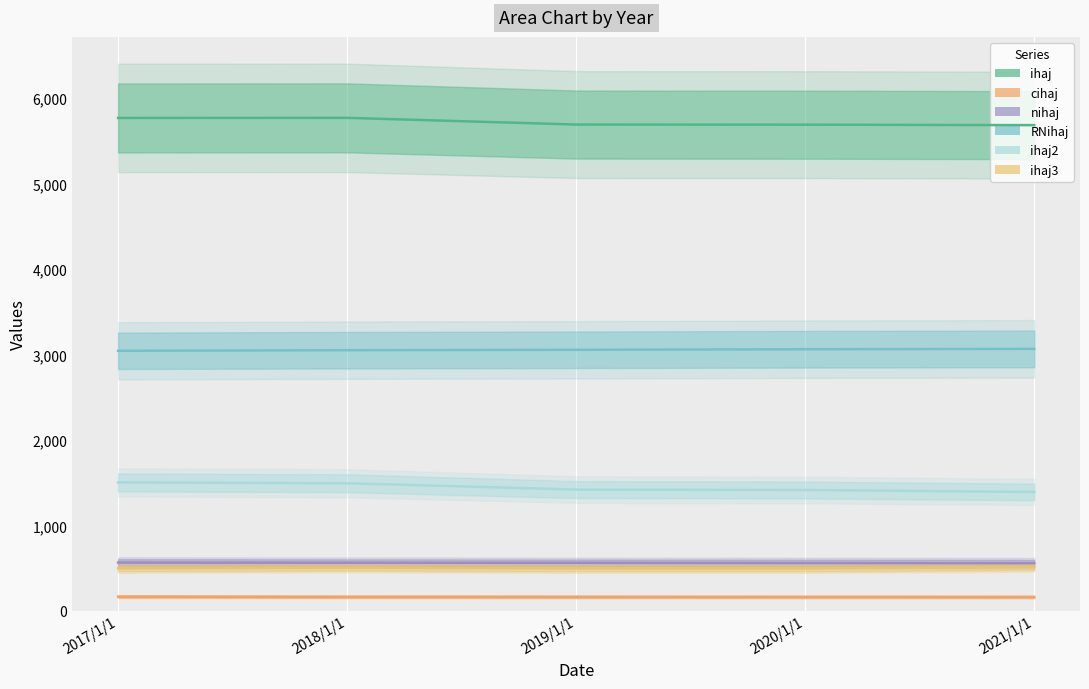

Count the number of categories in the chart.

5